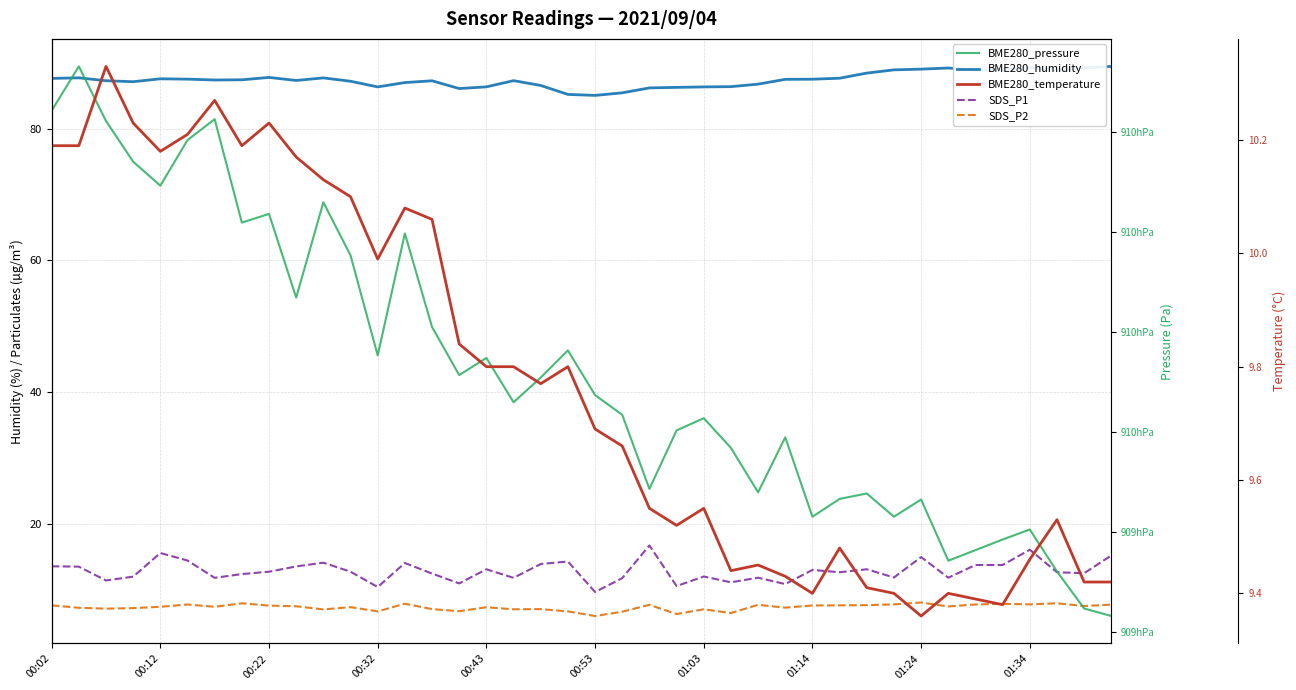

What is the difference between the BME280_pressure values at 23 and 36?

9.9